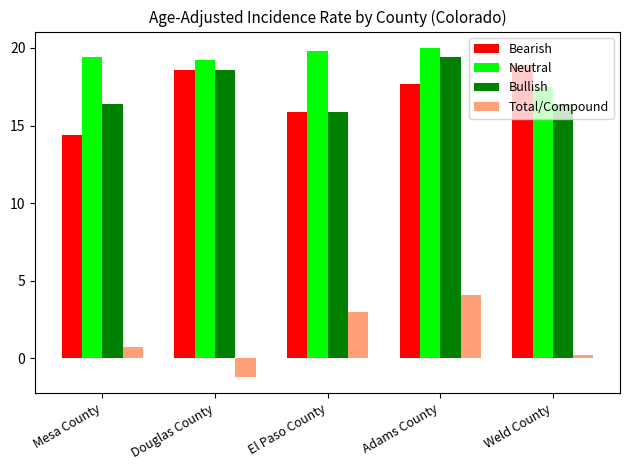

How many distinct data groups are displayed?

4